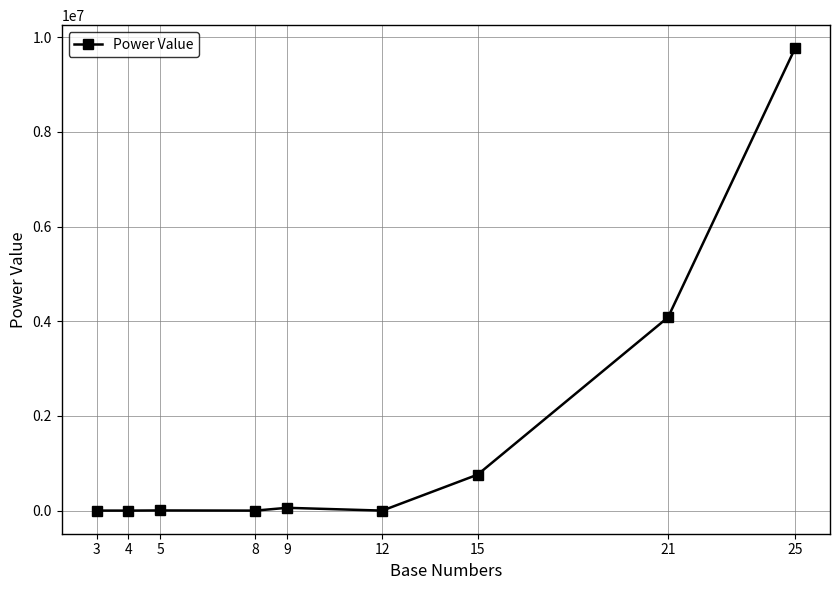

What is the change in value from 15 to 21?

+3324726